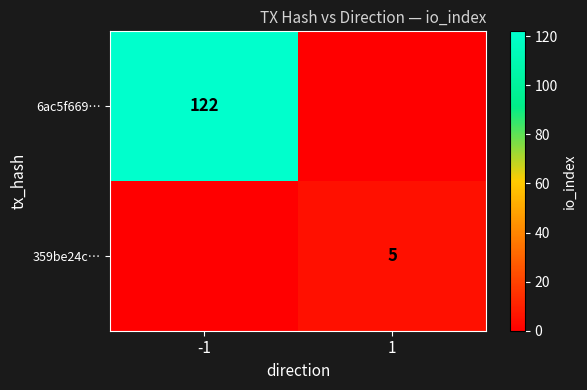

The value of 6ac5f669… at -1 is 122. True or false?

True